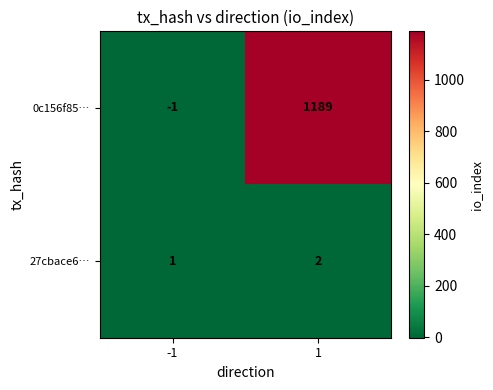

The value of 27cbace6… at -1 is 1. True or false?

True